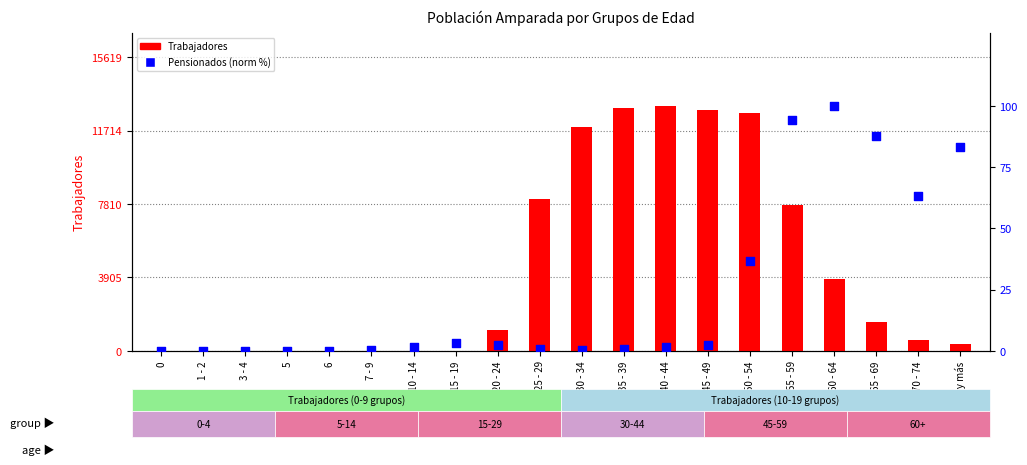

At how many categories does at least one series exceed 9107?

5